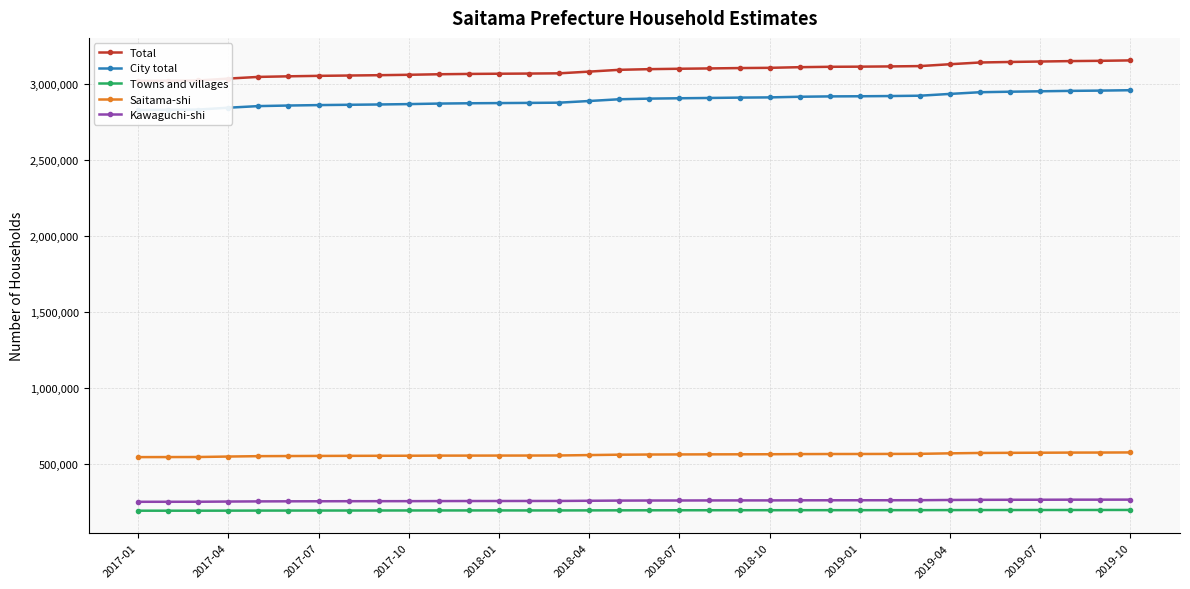

The value of Kawaguchi-shi at 2018-04 is 421473. True or false?

False